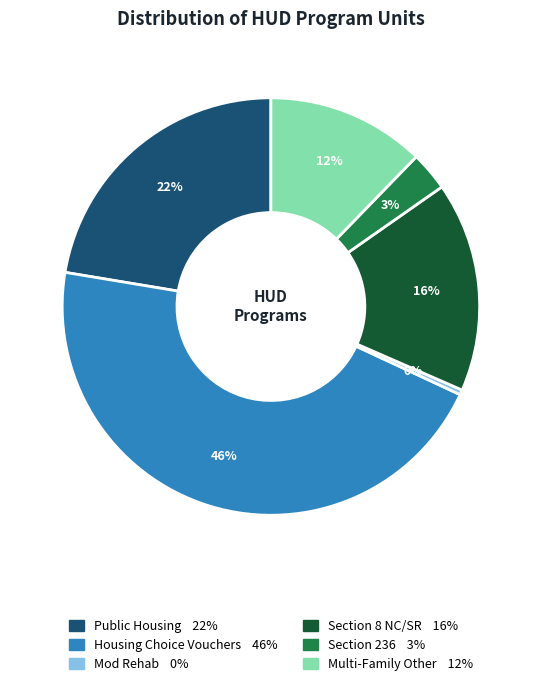

Which slice is the smallest?

Mod Rehab